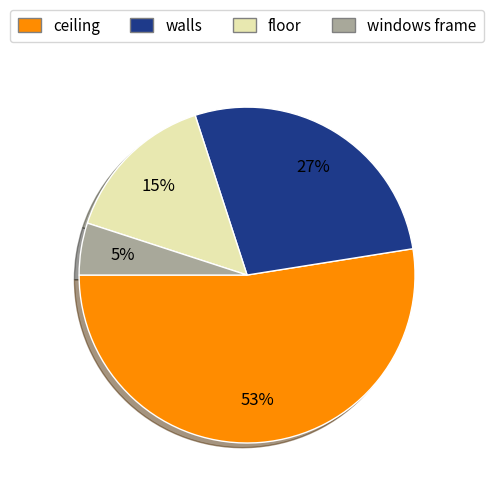

To the nearest percent, what portion does walls represent?

27%